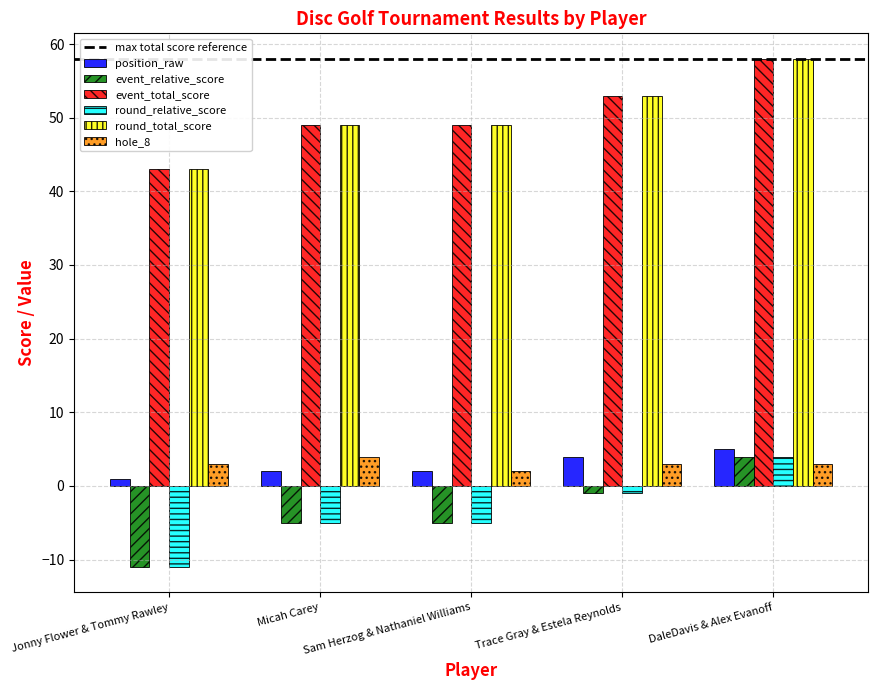

Which label corresponds to the smallest value in the chart?

Jonny Flower & Tommy Rawley